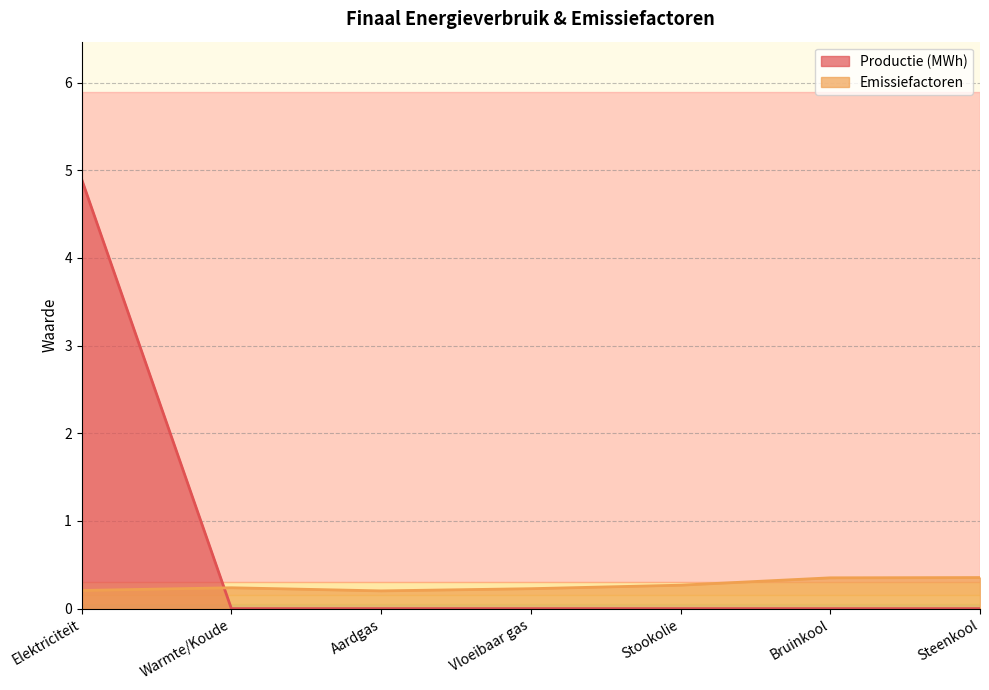

True or false: Productie (MWh) has a value of 2.5 at Stookolie.

False